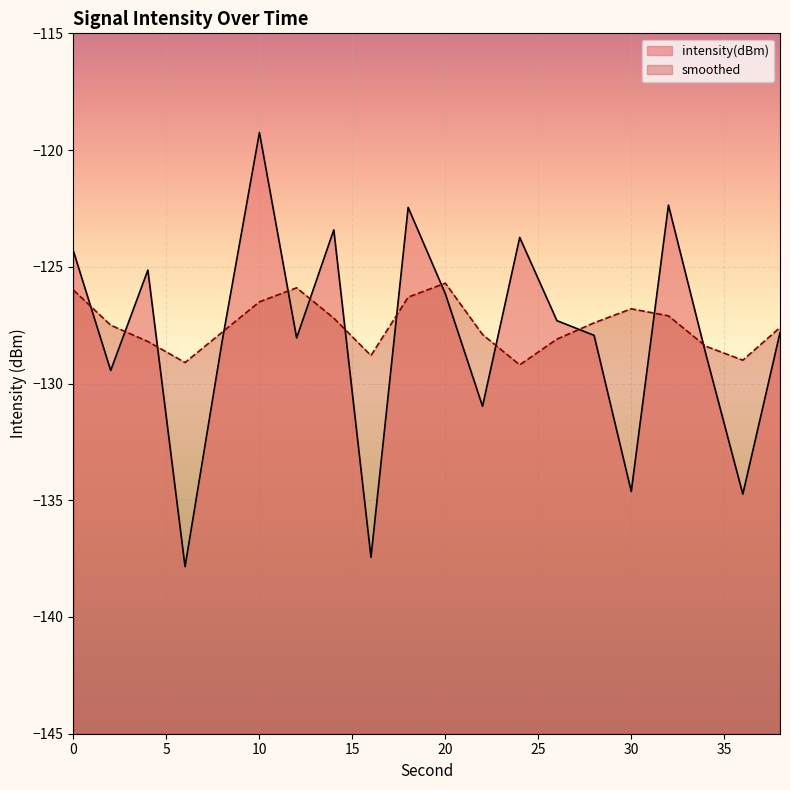

What is the difference between the maximum and second lowest values in the intensity(dBm) series?

18.2